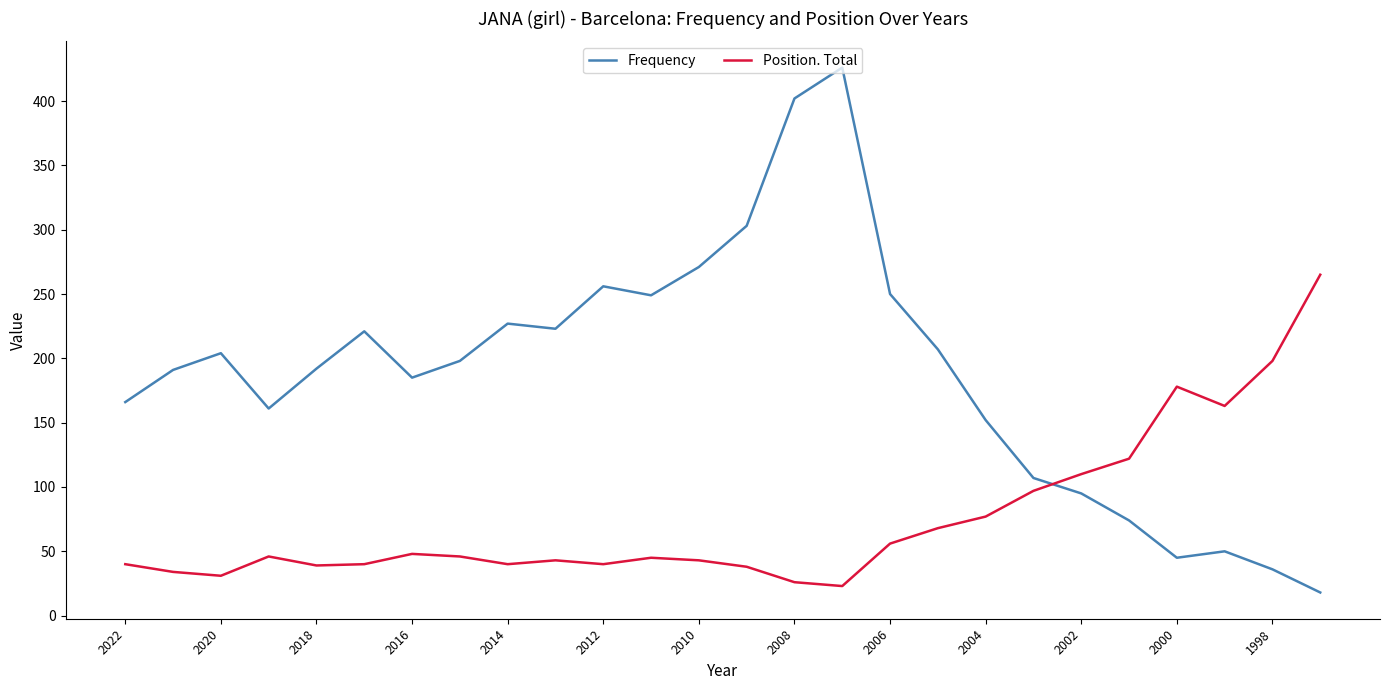

Which series has the largest range (max minus min)?

Frequency